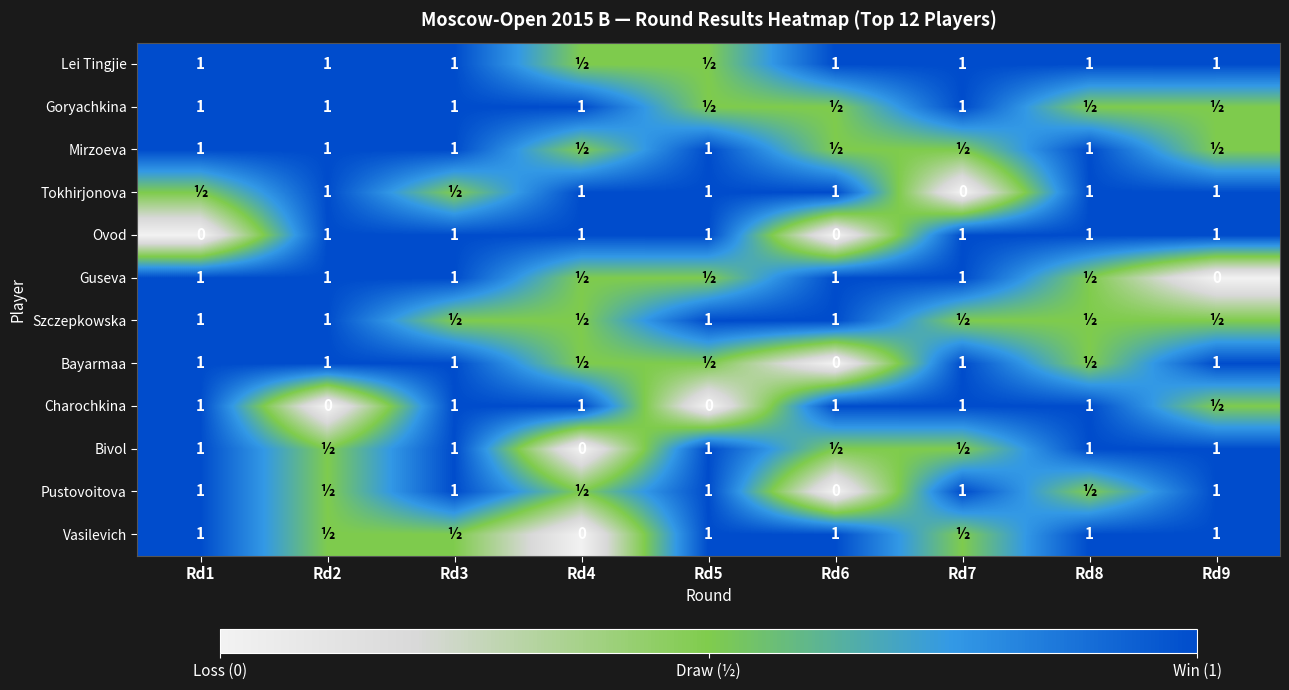

True or false: Bivol has a value of 1.0 at Rd1.

True